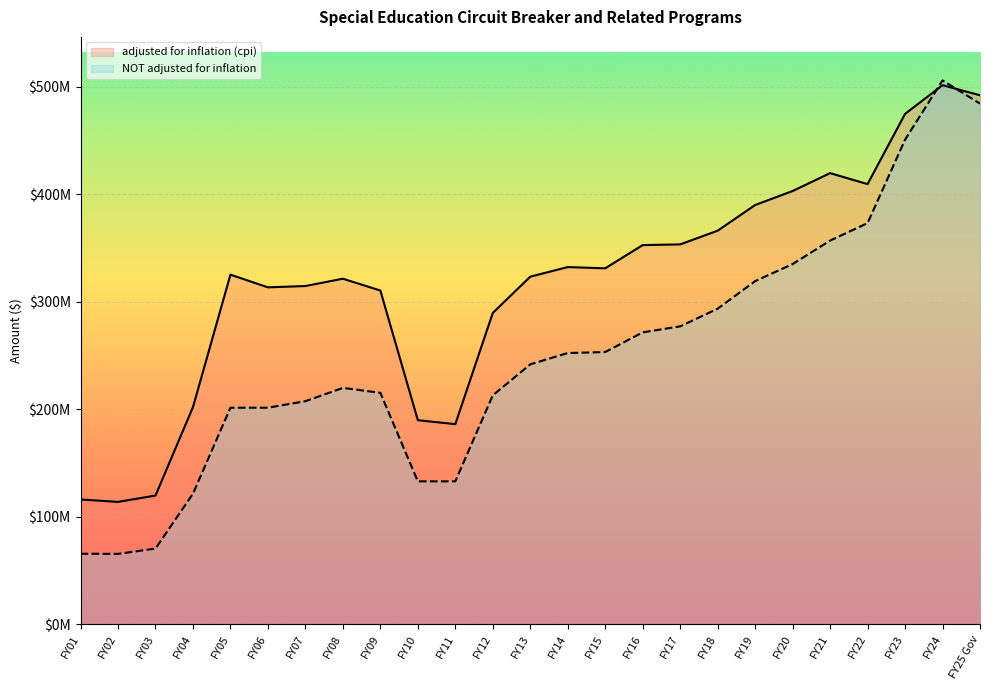

Is it true that adjusted for inflation (cpi) equals 506395319 at FY14?

False